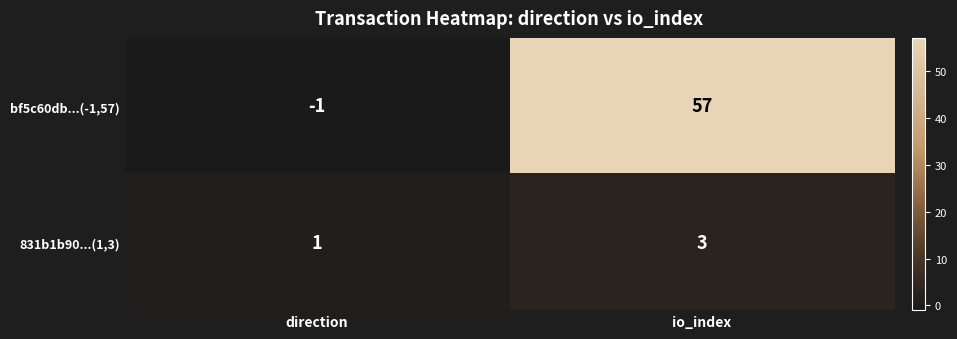

What is the sum of all 831b1b90...(1,3) values?

4